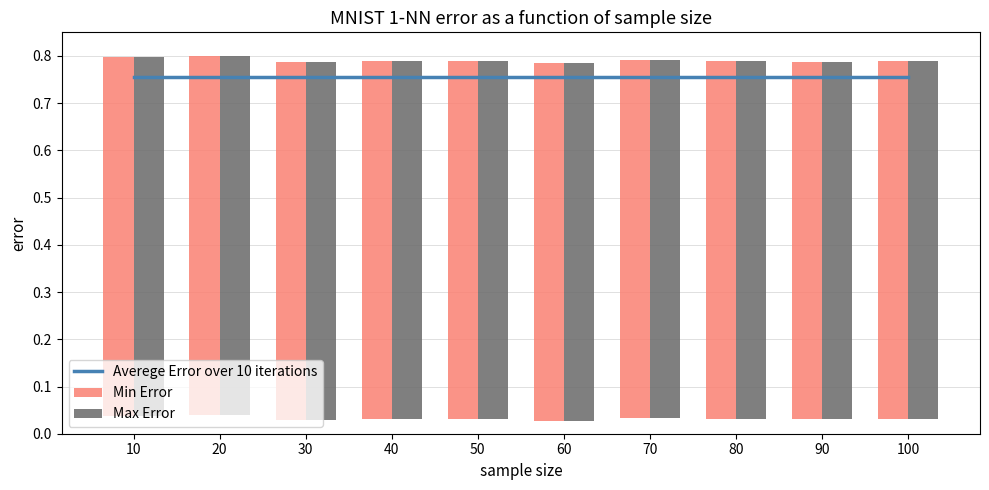

Which series has the largest total across all categories?

Min Error